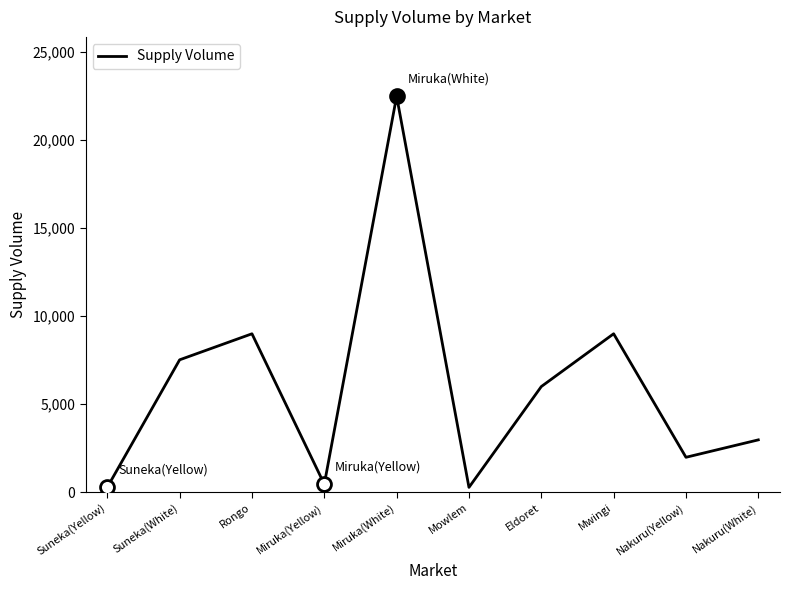

What is the difference between the values at Eldoret and Miruka(White)?

16500